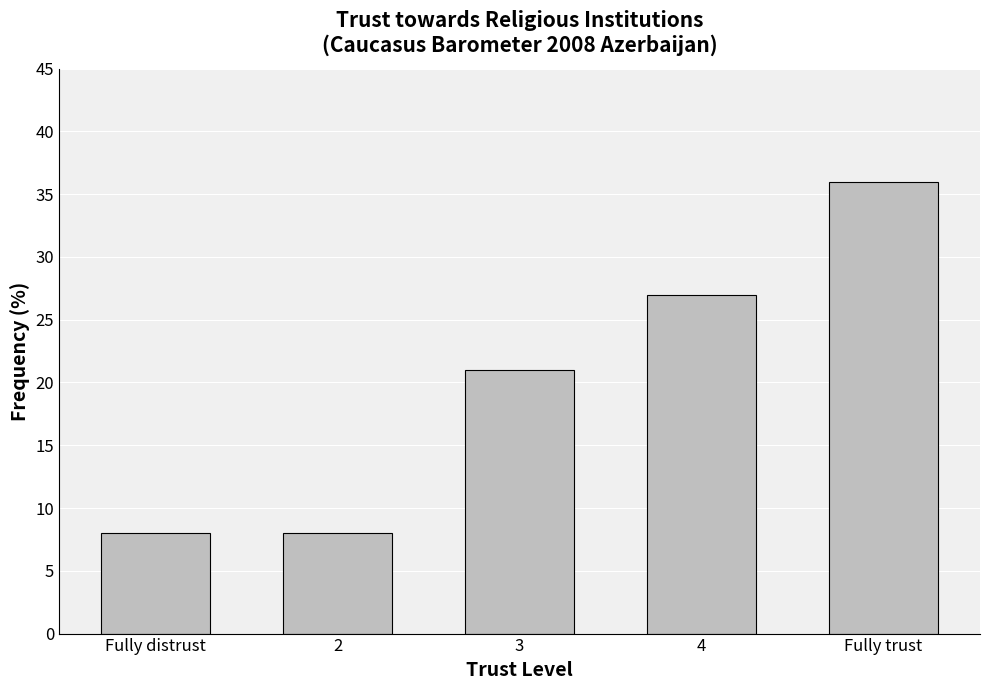

Where is the data nearest to the value 22?

3